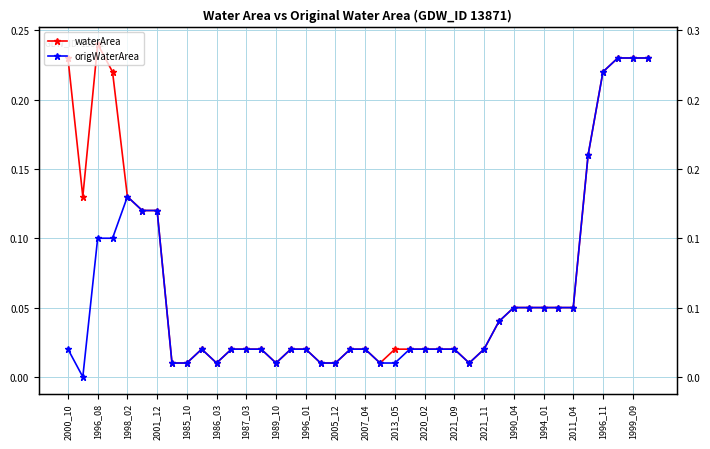

In waterArea, how many points are lower than both neighbors (excluding endpoints)?

5